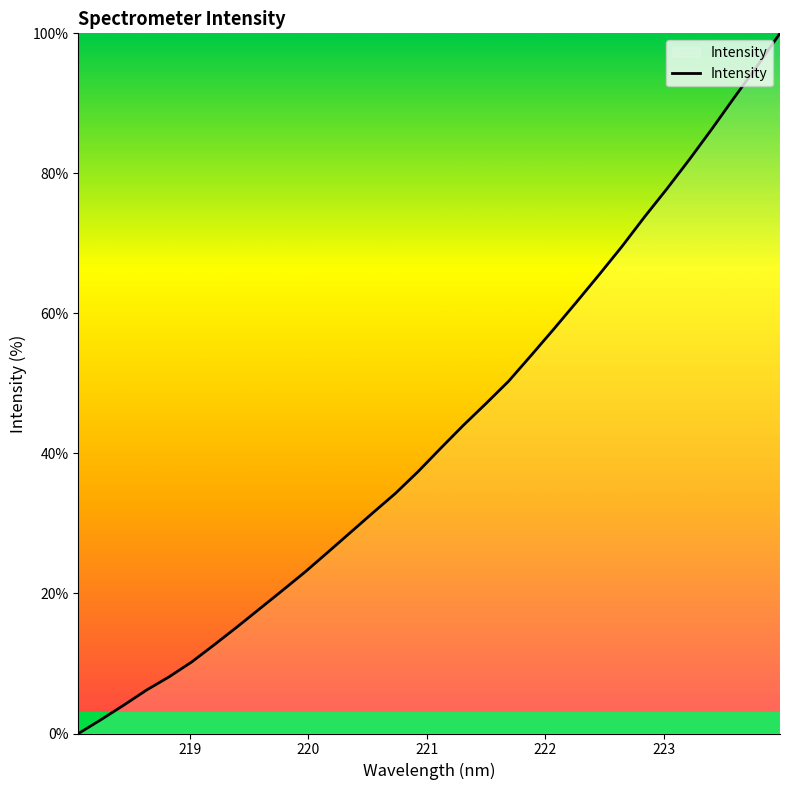

What is the difference between the maximum and minimum values?

100.0